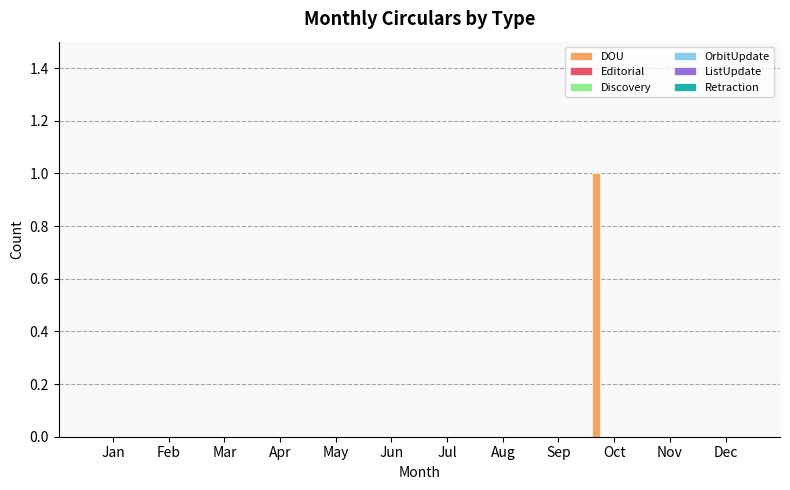

Count the number of categories in the chart.

12